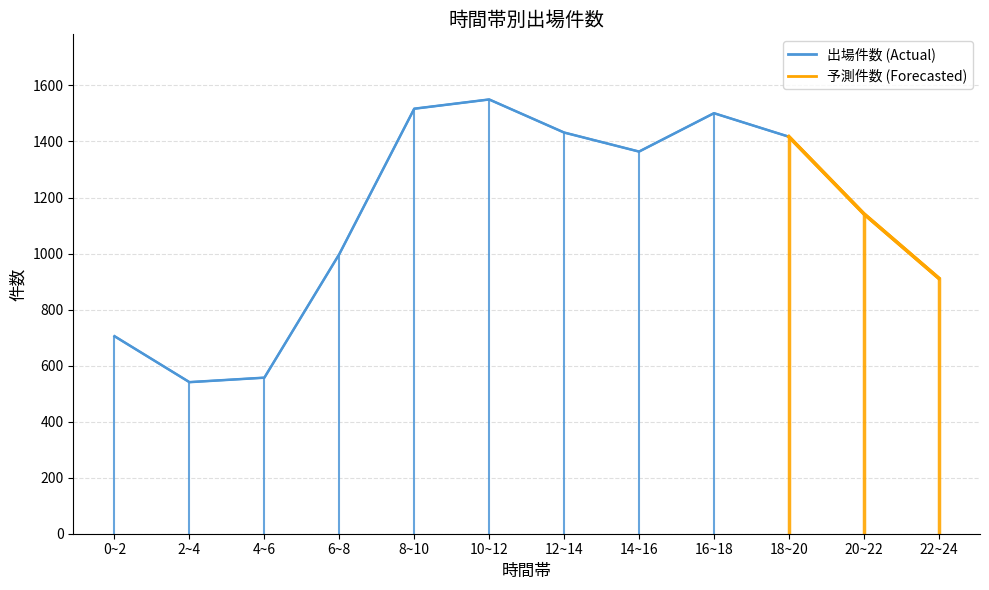

Reading left to right, list all the values displayed in this chart.

705	541	557	998	1517	1550	1432	1364	1501	1417	1142	912